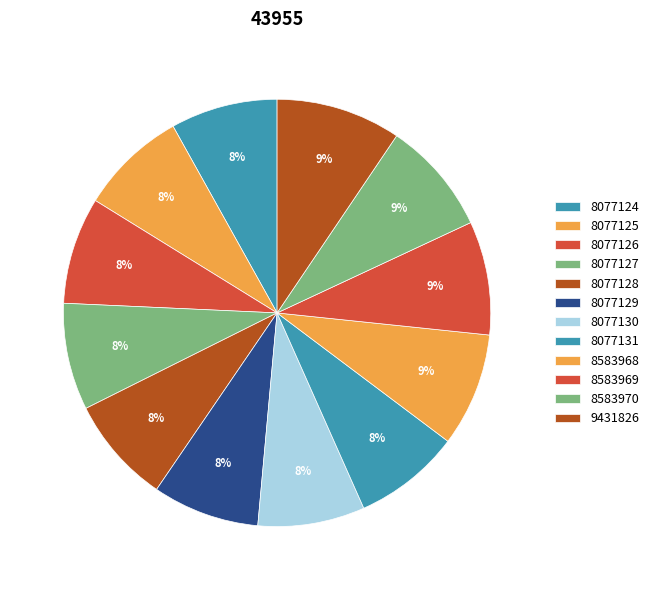

How many slices are in this pie chart?

12